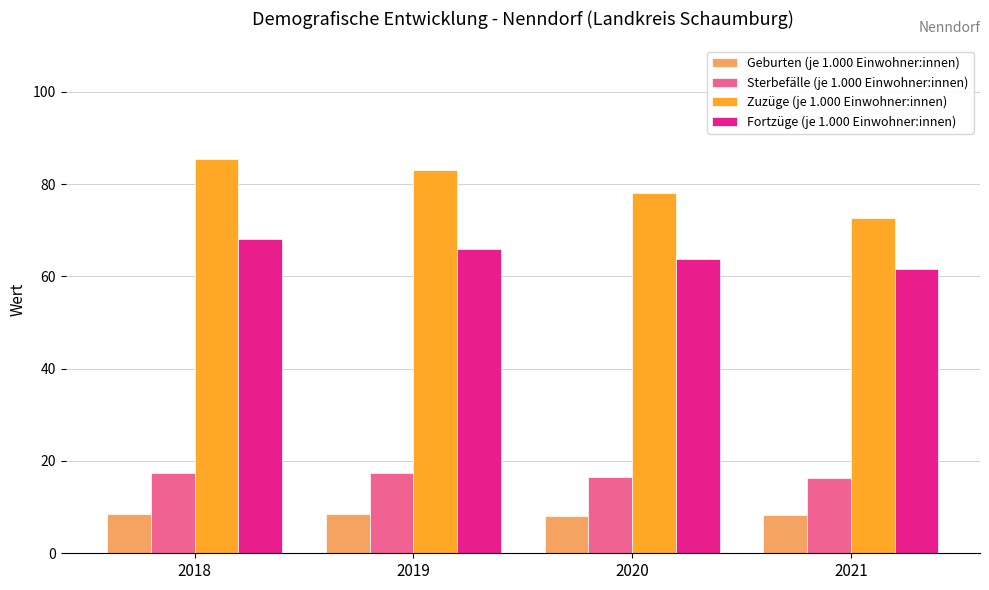

At which label does Zuzüge (je 1.000 Einwohner:innen) reach its minimum?

2021